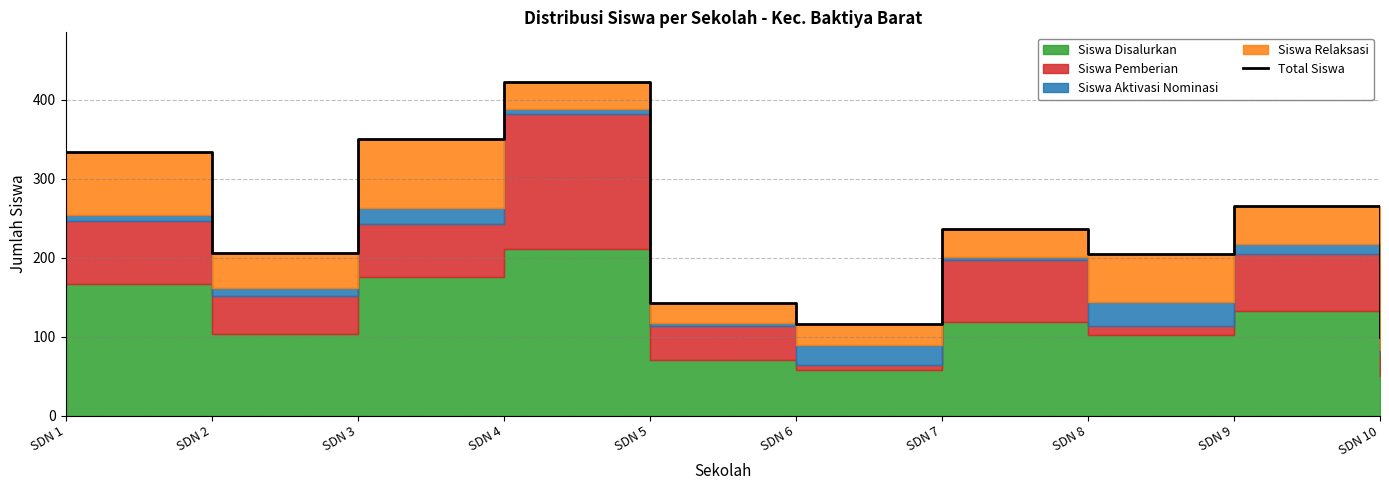

What is the ratio of the value at SDN 6 to the value at SDN 7?

0.5